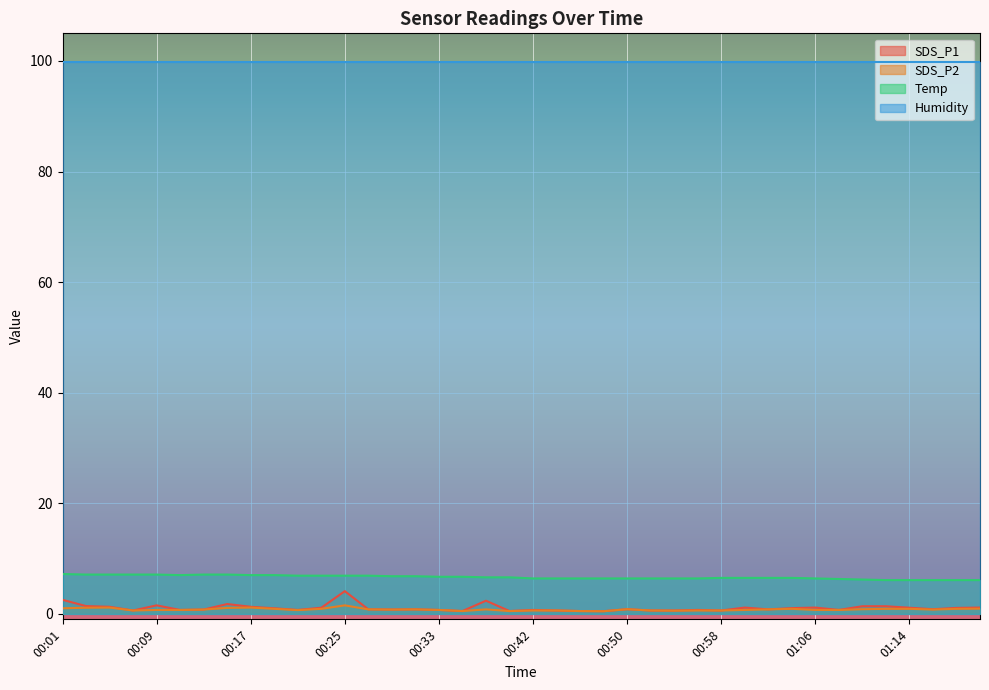

What is the maximum value for Temp?

7.2